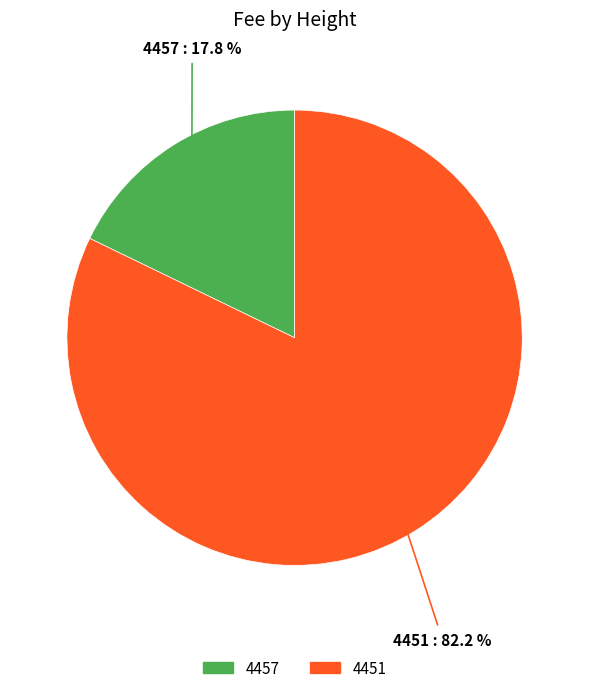

What percentage do 4457 and 4451 together represent?

100.0%